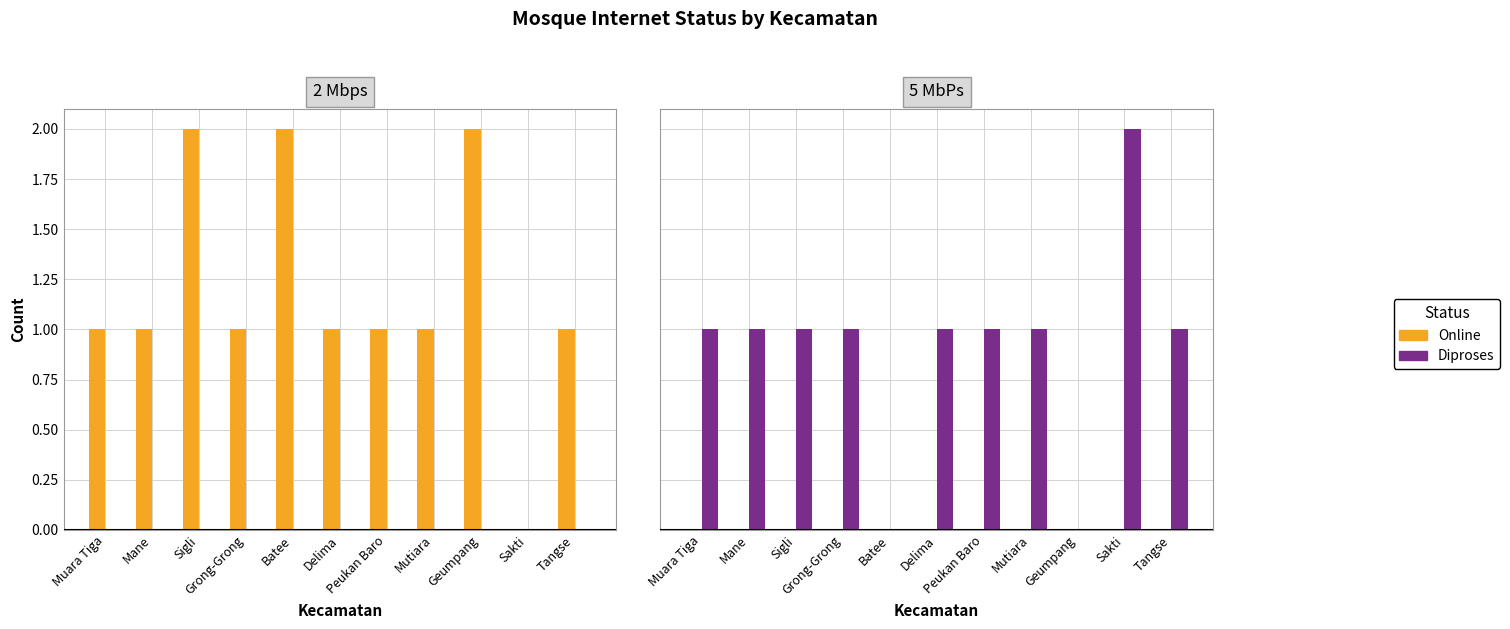

Does the chart contain any negative values?

No